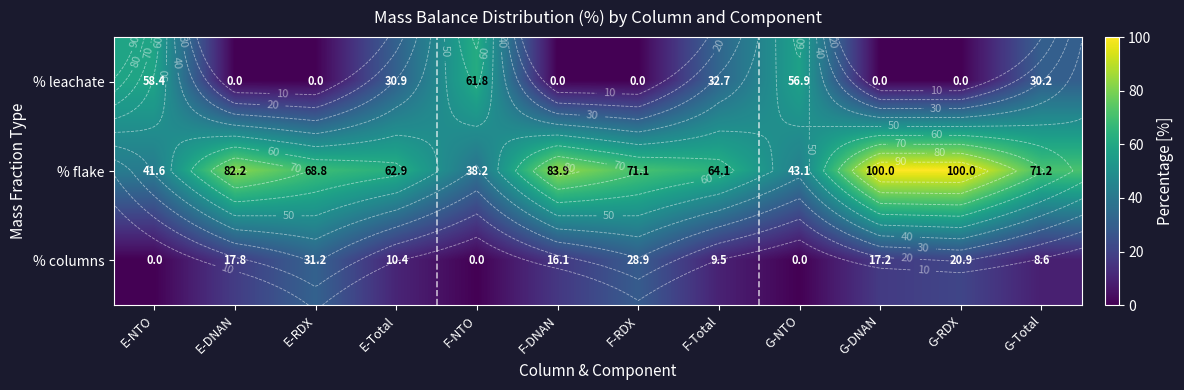

What value does the % columns series have at F-RDX?

28.9